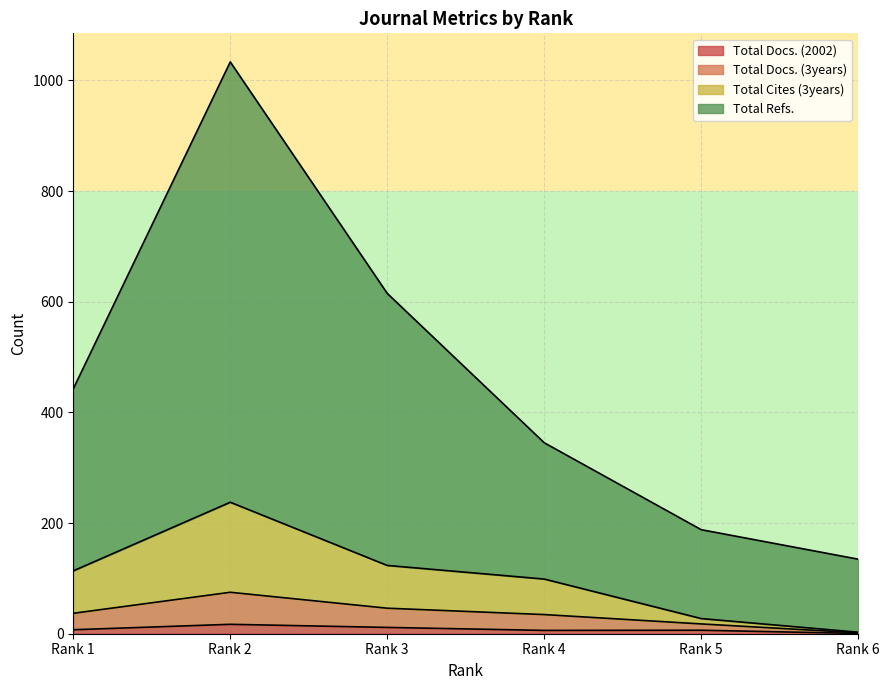

At how many categories does at least one series exceed 627?

1